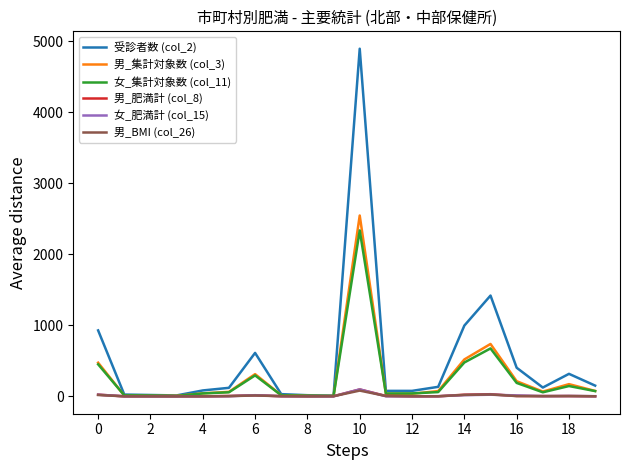

What is the maximum value shown in the chart?

4898